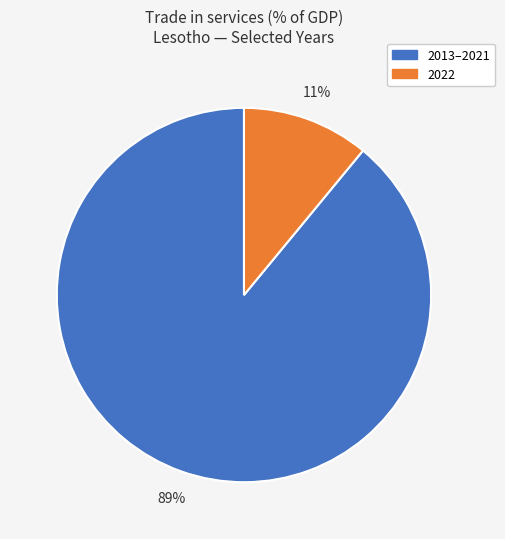

To the nearest percent, what is the difference between the largest and smallest slice percentages?

78%